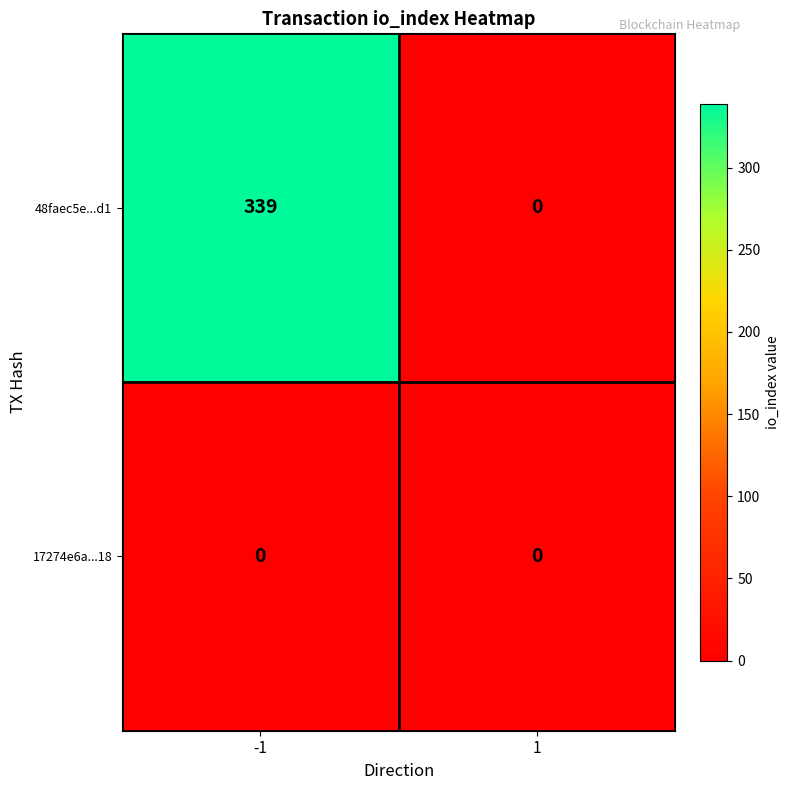

Which series has the widest spread of values?

48faec5e...d1